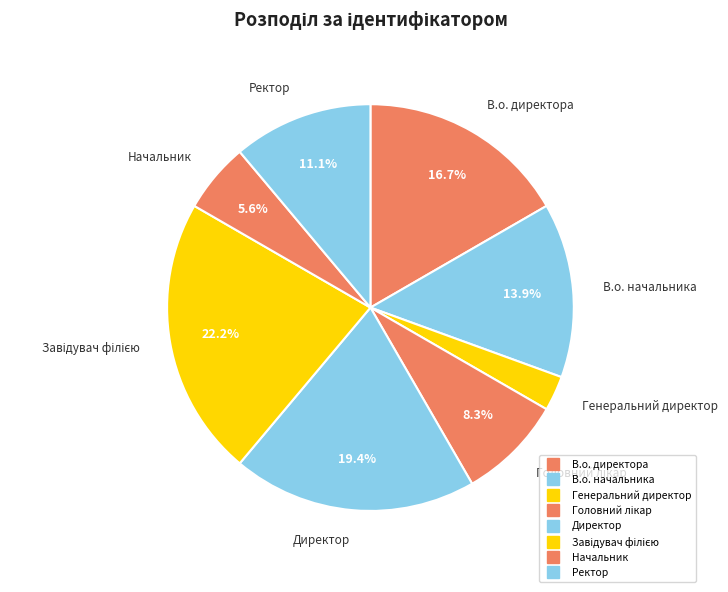

Is the sum of Директор and Ректор greater than half?

No